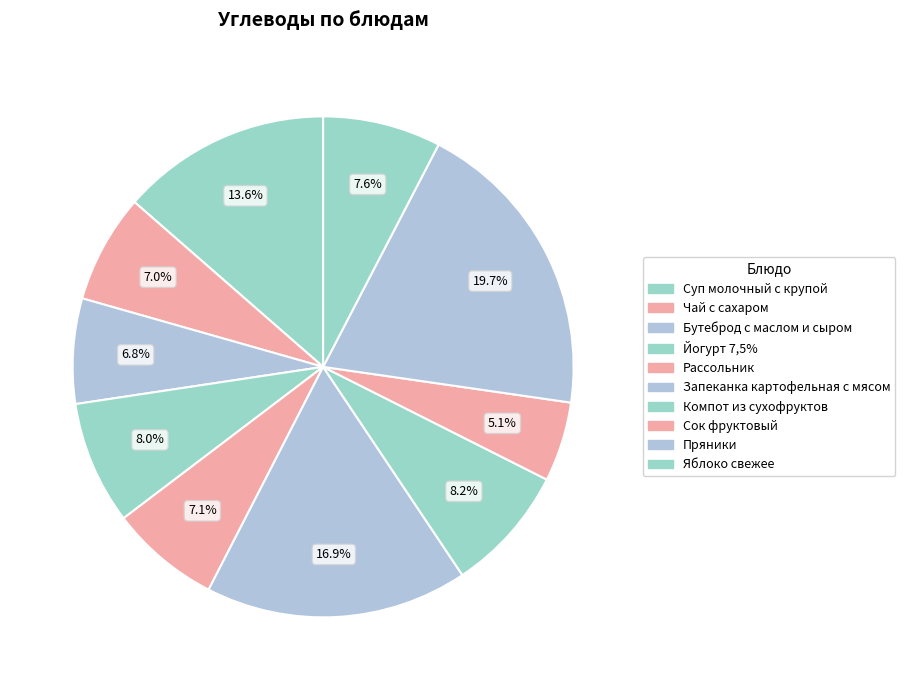

How many segments does this pie chart have?

10